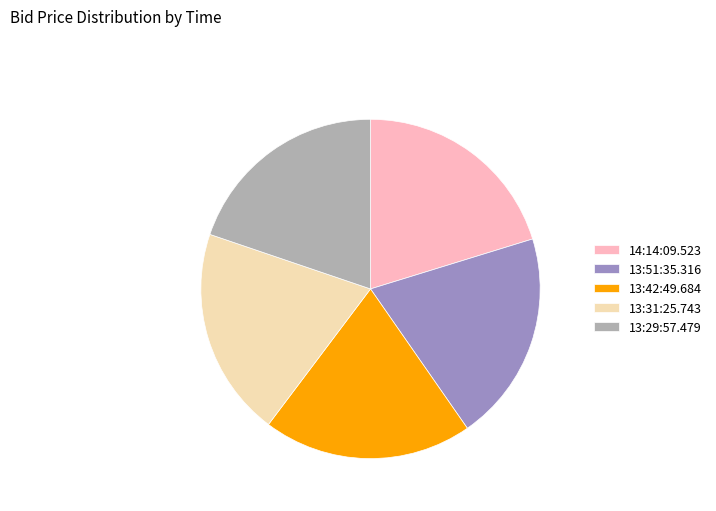

Combined, do 13:51:35.316 and 13:29:57.479 account for over 50%?

No